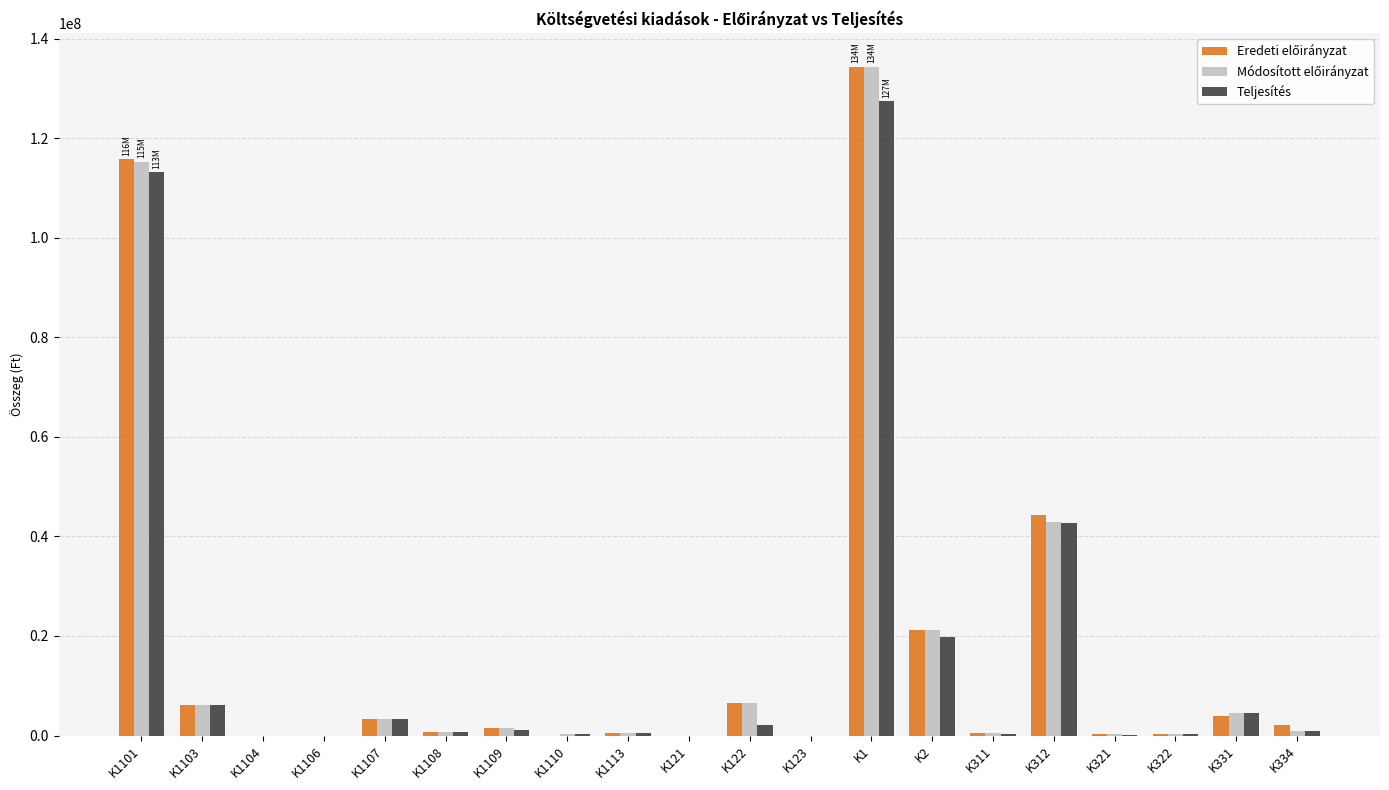

At which category is the sum across all series the highest?

K1